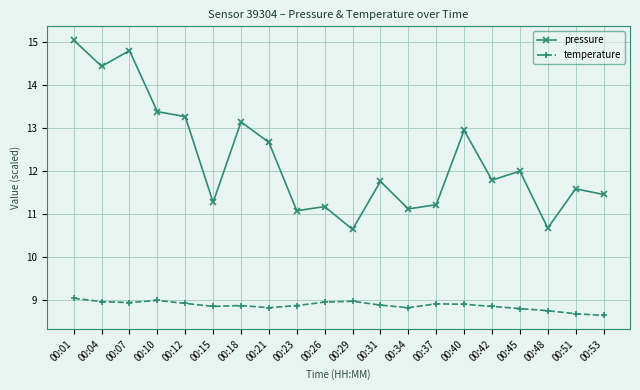

Which label corresponds to the largest value in the chart?

00:01